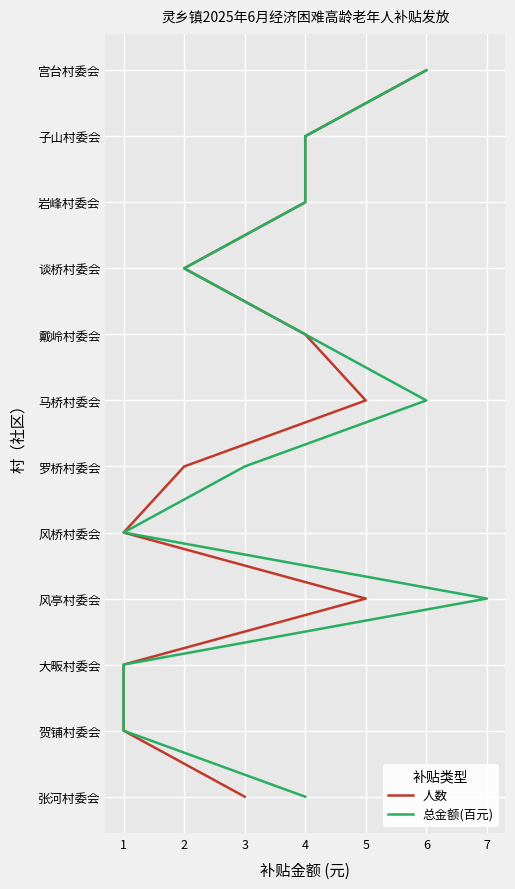

How many lines are shown in the chart?

2